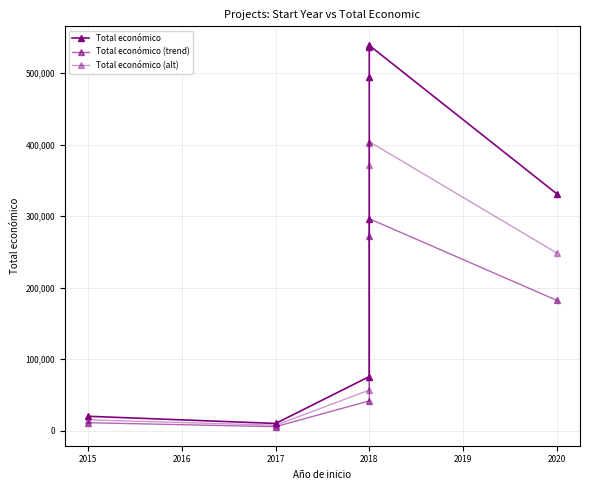

Is the value of Total económico (trend) at 2017 greater than the value of Total económico (alt) at 2018?

No